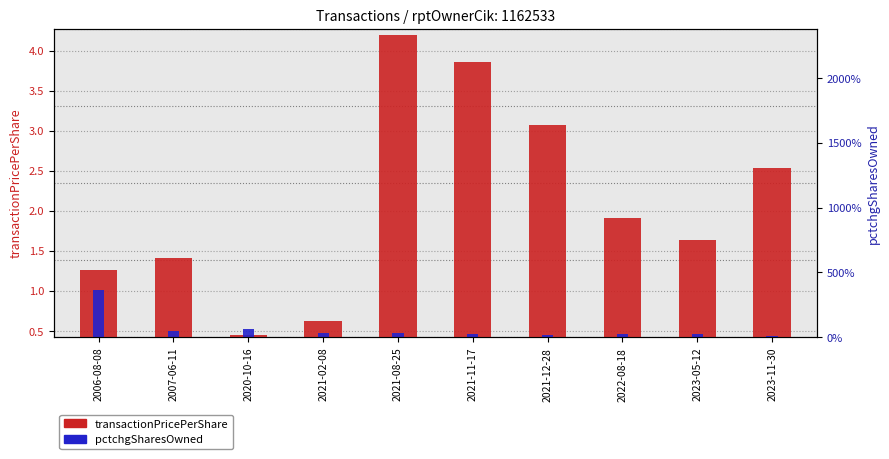

Which series has the widest spread of values?

transactionPricePerShare